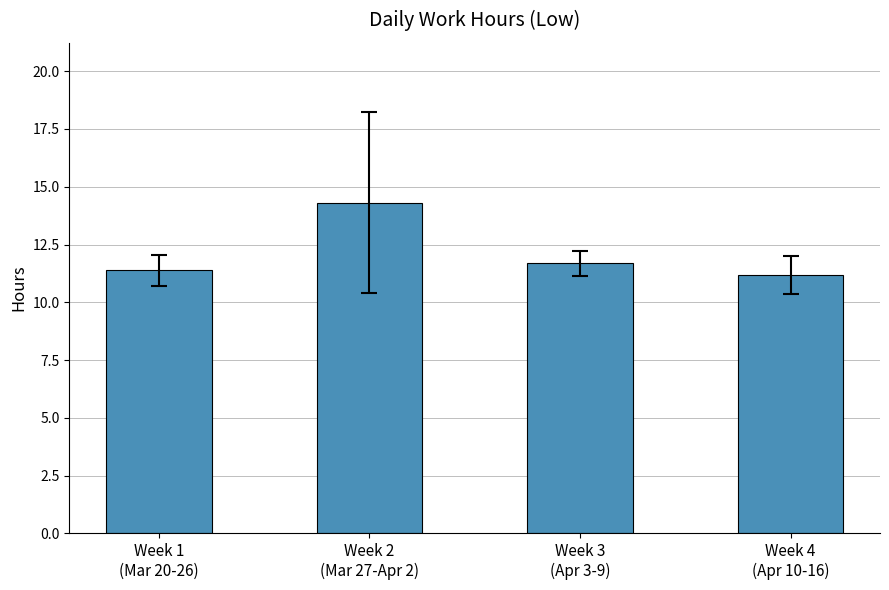

The chart shows a value of 11.7 at Week 3
(Apr 3-9). True or false?

True